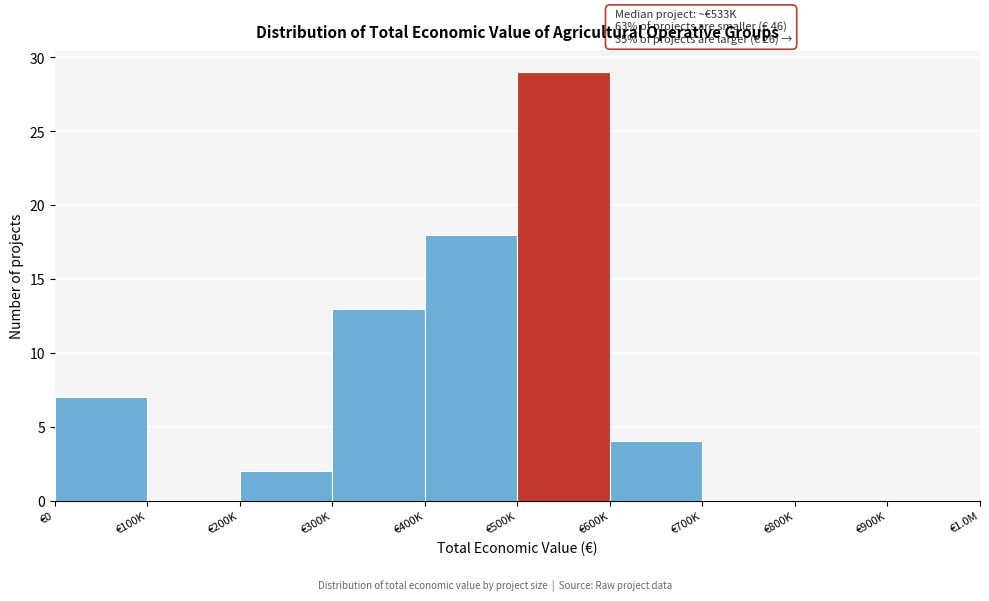

At which category does the chart reach its peak across all series?

€500K